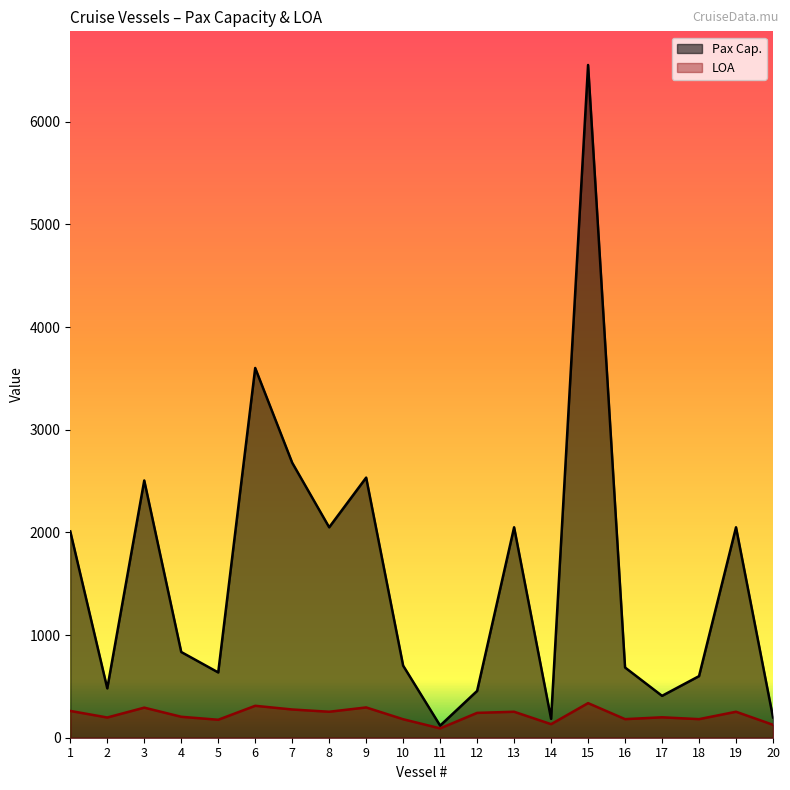

How many distinct data groups are displayed?

2